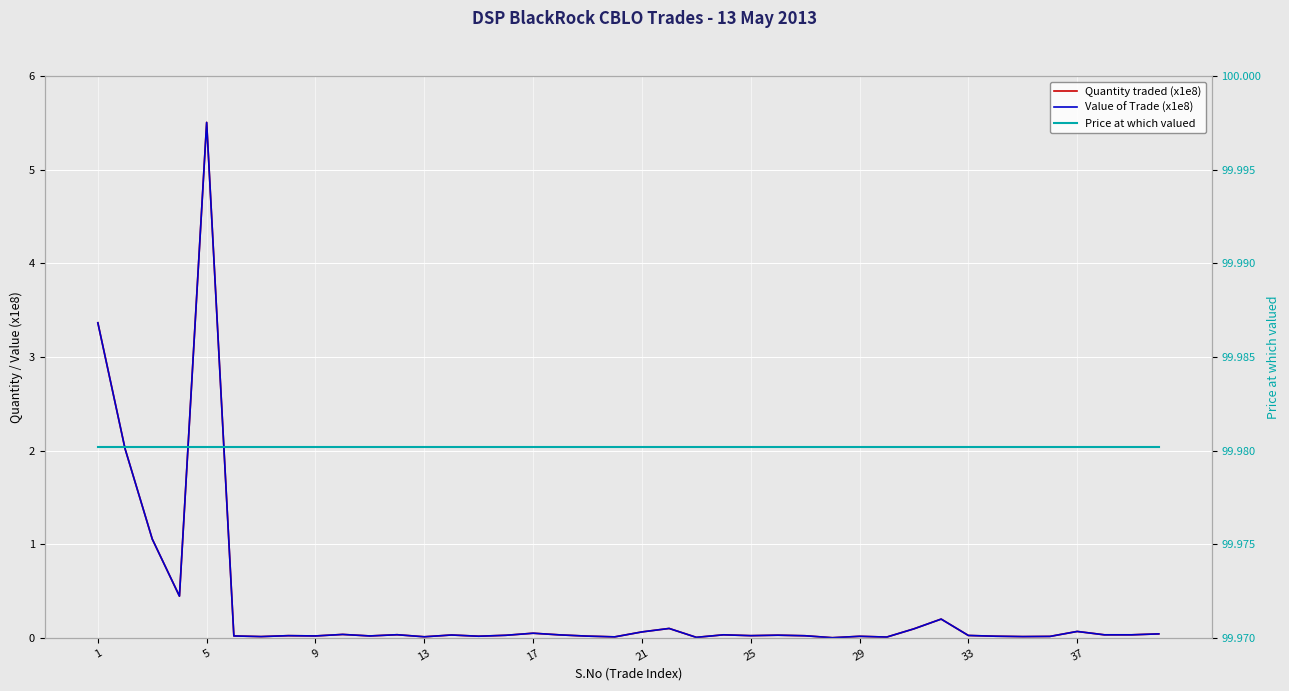

True or false: Value of Trade (x1e8) and Price at which valued cross at least once.

False